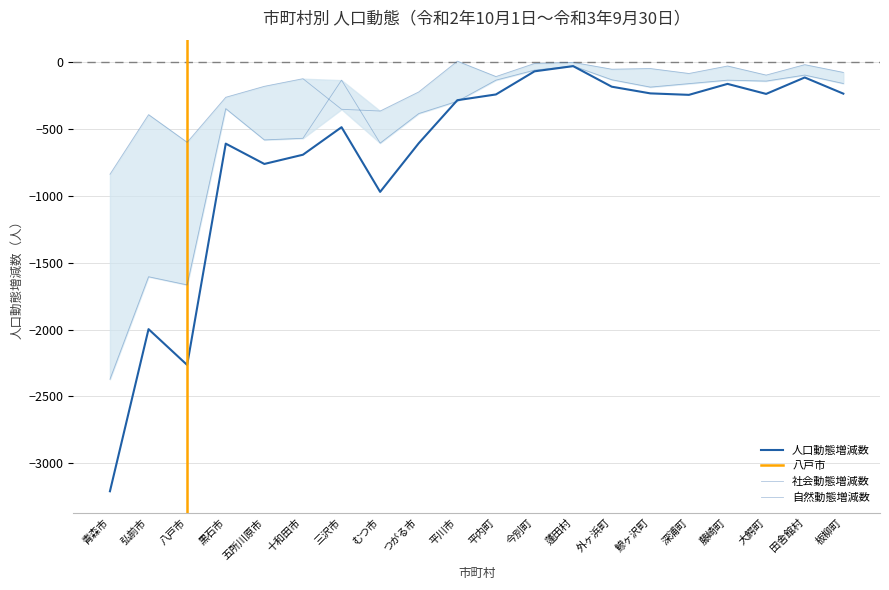

Between 深浦町 and 黒石市, which is larger?

深浦町